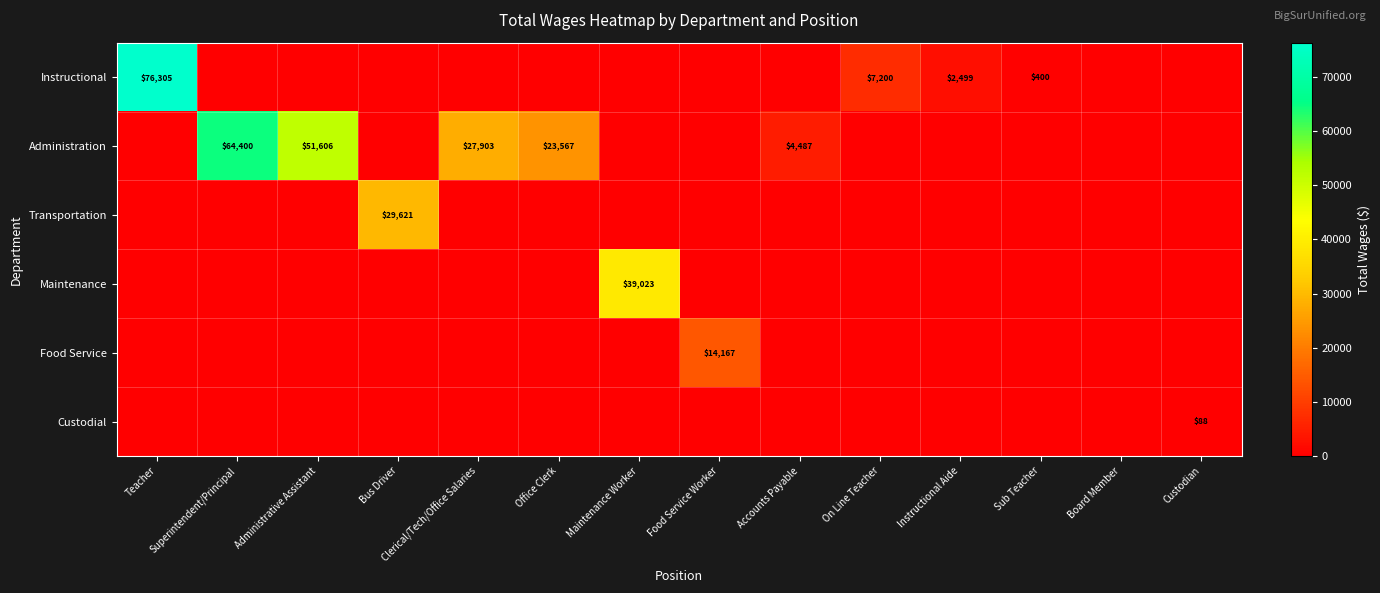

True or false: Transportation has a value of 14061 at Bus Driver.

False